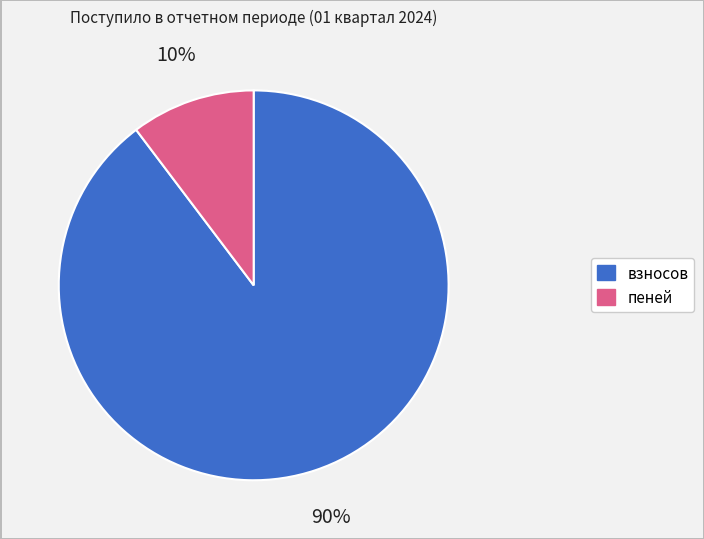

To the nearest percent, what percentage of the pie is взносов?

90%